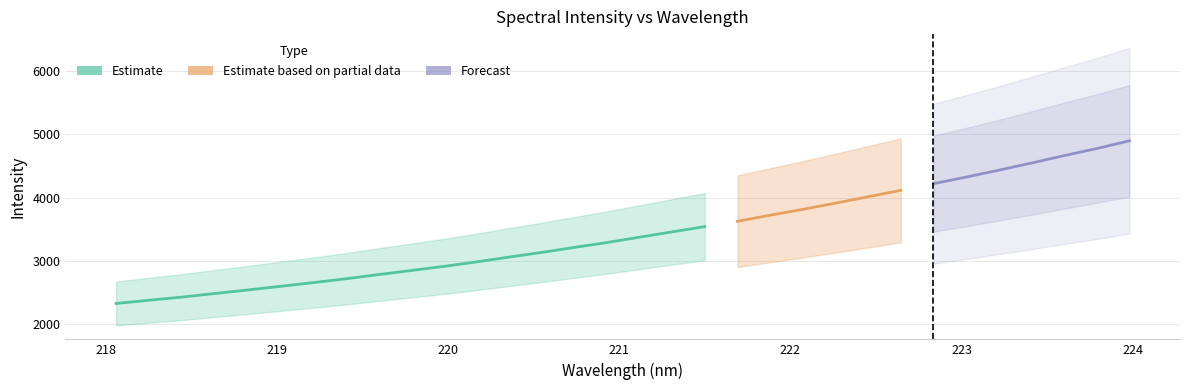

Reading left to right, what are all the values shown in this chart?

2322.6	2373.7	2423.0	2479.3	2535.1	2592.9	2651.4	2712.4	2778.8	2843.5	2908.7	2979.6	3056.3	3129.8	3209.4	3286.7	3371.7	3455.8	3539.6	3624.3	3719.8	3812.7	3910.8	4012.2	4113.1	4218.7	4323.7	4432.6	4545.5	4663.0	4774.9	4897.8